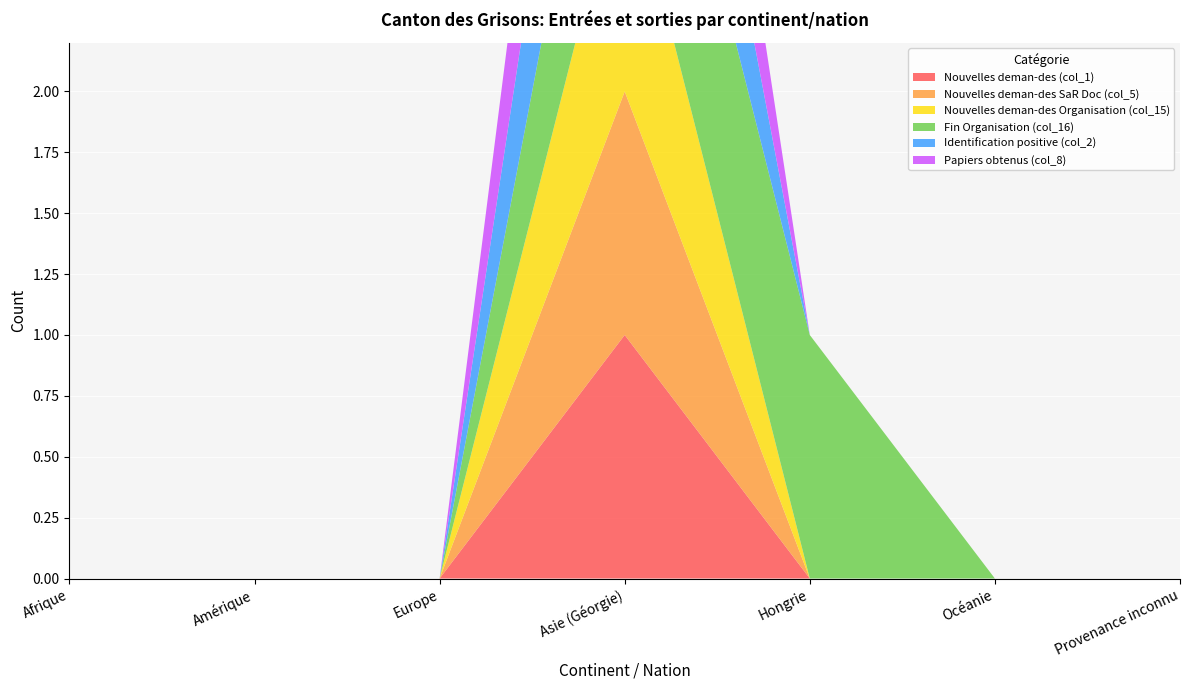

Reading left to right, transcribe all the data shown in this chart.

Nouvelles deman-des (col_1): Afrique=0	Amérique=0	Europe=0	Asie (Géorgie)=1	Hongrie=0	Océanie=0	Provenance inconnu=0
Nouvelles deman-des SaR Doc (col_5): Afrique=0	Amérique=0	Europe=0	Asie (Géorgie)=1	Hongrie=0	Océanie=0	Provenance inconnu=0
Nouvelles deman-des Organisation (col_15): Afrique=0	Amérique=0	Europe=0	Asie (Géorgie)=1	Hongrie=0	Océanie=0	Provenance inconnu=0
Fin Organisation (col_16): Afrique=0	Amérique=0	Europe=0	Asie (Géorgie)=1	Hongrie=1	Océanie=0	Provenance inconnu=0
Identification positive (col_2): Afrique=0	Amérique=0	Europe=0	Asie (Géorgie)=1	Hongrie=0	Océanie=0	Provenance inconnu=0
Papiers obtenus (col_8): Afrique=0	Amérique=0	Europe=0	Asie (Géorgie)=1	Hongrie=0	Océanie=0	Provenance inconnu=0